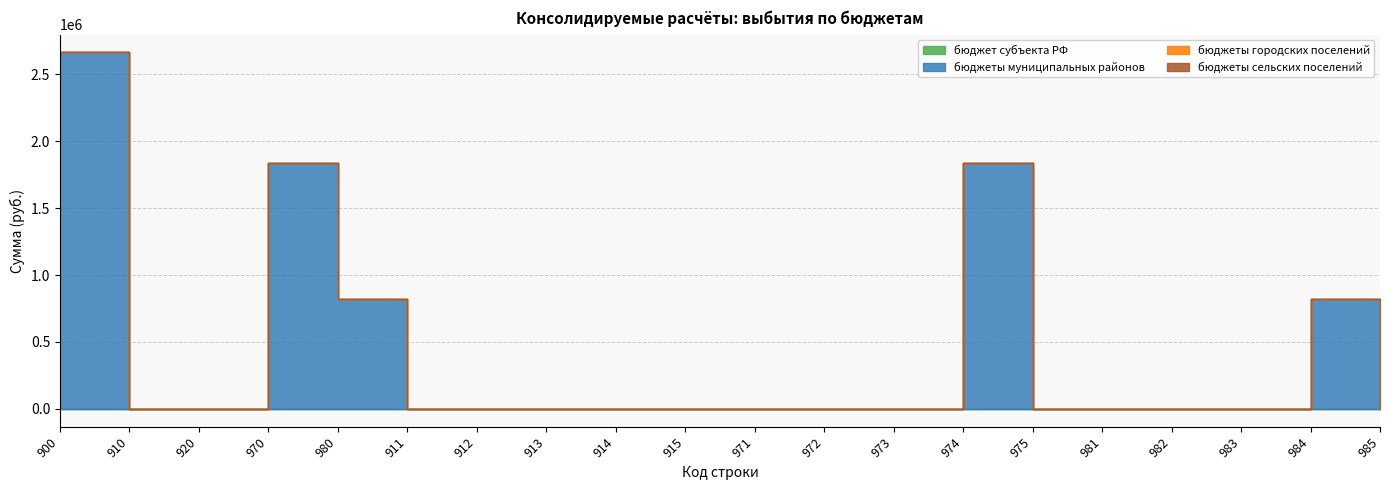

How many lines are shown in the chart?

4